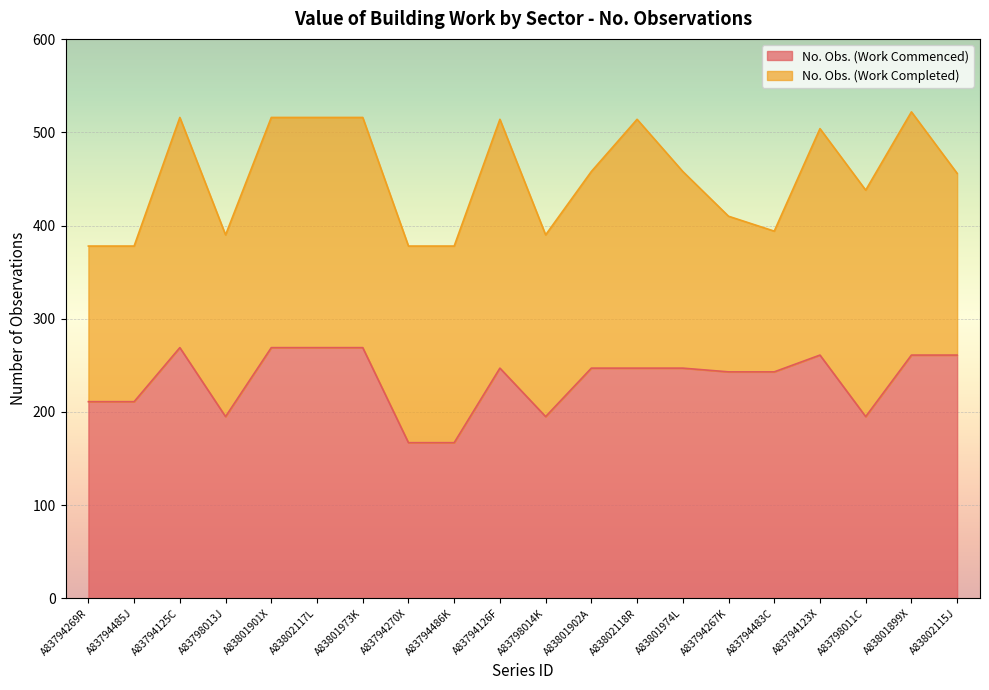

Approximately how many times larger is the value at A83794485J compared to A83802118R?

0.9